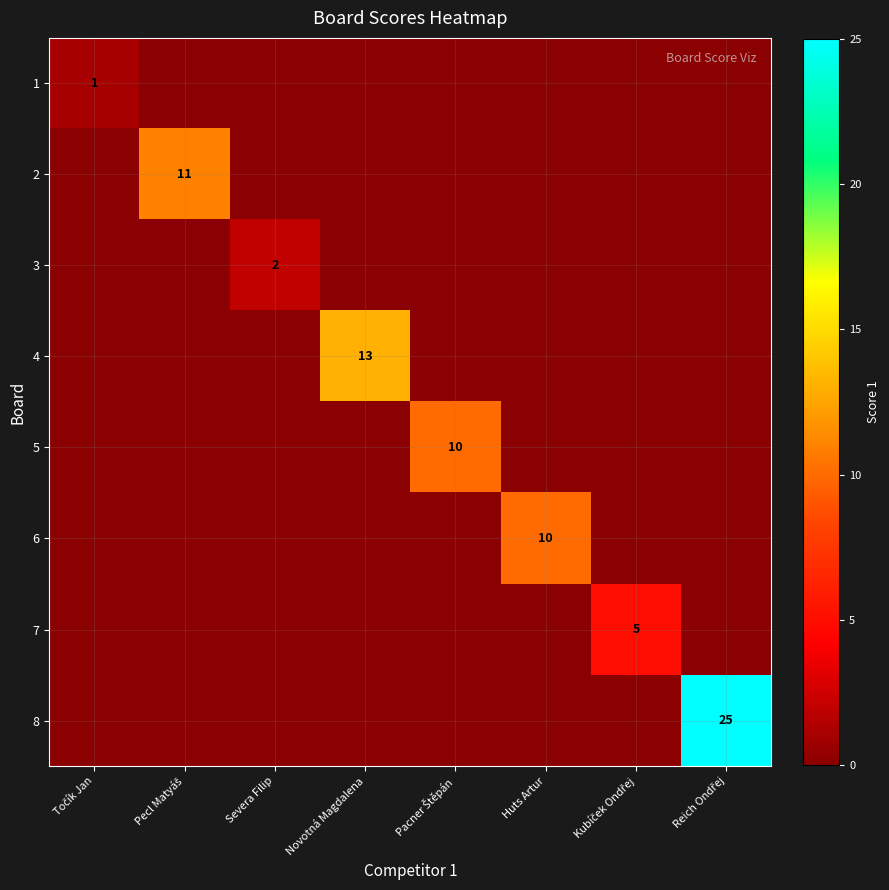

Which series has the largest total across all categories?

8